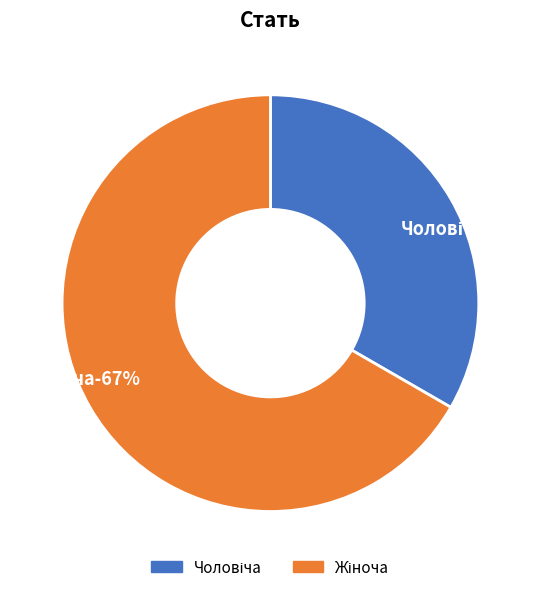

Is it true that Жіноча is 56% of the pie?

False